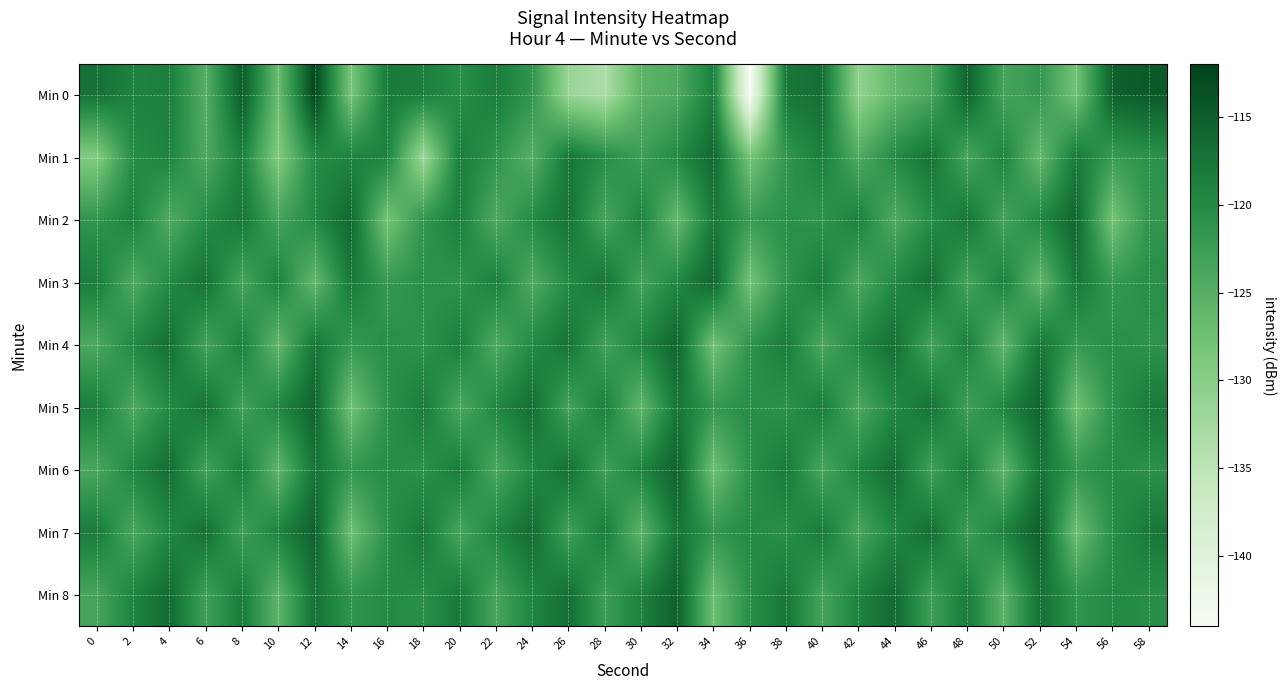

Reading right to left, list all the values displayed in this chart.

Min 0: 58=-114.6	56=-115.3	54=-127.9	52=-121.8	50=-123.4	48=-115.7	46=-123.9	44=-126.4	42=-130.9	40=-116.9	38=-117.8	36=-144.0	34=-118.8	32=-124.4	30=-125.8	28=-133.5	26=-131.5	24=-121.5	22=-118.4	20=-120.6	18=-118.5	16=-118.2	14=-128.5	12=-112.4	10=-127.0	8=-114.7	6=-125.0	4=-118.6	2=-119.0	0=-117.1
Min 1: 58=-120.9	56=-122.3	54=-118.1	52=-126.7	50=-119.2	48=-123.8	46=-117.4	44=-120.1	42=-124.5	40=-118.7	38=-121.6	36=-128.3	34=-116.2	32=-119.9	30=-122.7	28=-120.4	26=-117.8	24=-125.1	22=-121.3	20=-118.5	18=-132.2	16=-119.1	14=-119.2	12=-120.1	10=-129.4	8=-118.8	6=-124.3	4=-119.3	2=-120.3	0=-129.5
Min 2: 58=-121.4	56=-128.1	54=-116.0	52=-119.7	50=-123.4	48=-117.6	46=-120.2	44=-124.5	42=-118.8	40=-121.3	38=-120.8	36=-122.2	34=-118.0	32=-126.6	30=-119.1	28=-123.7	26=-117.3	24=-120.0	22=-124.4	20=-118.6	18=-121.5	16=-128.2	14=-116.1	12=-119.8	10=-123.5	8=-117.7	6=-120.3	4=-124.6	2=-118.9	0=-121.4
Min 3: 58=-120.6	56=-122.0	54=-117.8	52=-126.4	50=-118.9	48=-123.5	46=-117.1	44=-119.8	42=-124.2	40=-118.4	38=-121.3	36=-128.0	34=-115.9	32=-119.6	30=-123.3	28=-117.5	26=-120.1	24=-124.4	22=-118.7	20=-121.2	18=-120.7	16=-122.1	14=-117.9	12=-126.5	10=-119.0	8=-123.6	6=-117.2	4=-119.9	2=-124.3	0=-118.5
Min 4: 58=-121.1	56=-120.5	54=-121.9	52=-117.7	50=-126.3	48=-118.8	46=-123.4	44=-117.0	42=-119.7	40=-124.1	38=-118.3	36=-121.2	34=-127.9	32=-115.8	30=-119.5	28=-123.2	26=-117.4	24=-120.0	22=-124.3	20=-118.6	18=-121.1	16=-120.5	14=-121.9	12=-117.7	10=-126.3	8=-118.8	6=-123.4	4=-117.0	2=-119.7	0=-124.1
Min 5: 58=-118.1	56=-121.0	54=-127.7	52=-115.6	50=-119.3	48=-123.0	46=-117.2	44=-119.8	42=-124.1	40=-118.4	38=-121.0	36=-120.4	34=-121.8	32=-117.6	30=-126.2	28=-118.7	26=-123.3	24=-116.9	22=-119.6	20=-124.0	18=-118.2	16=-121.1	14=-127.8	12=-115.7	10=-119.4	8=-123.1	6=-117.3	4=-119.9	2=-124.2	0=-118.5
Min 6: 58=-120.8	56=-120.2	54=-121.6	52=-117.4	50=-126.0	48=-118.5	46=-123.1	44=-116.7	42=-119.4	40=-123.8	38=-118.0	36=-120.9	34=-127.6	32=-115.5	30=-119.2	28=-122.9	26=-117.1	24=-119.7	22=-124.0	20=-118.3	18=-120.9	16=-120.3	14=-121.7	12=-117.5	10=-126.1	8=-118.6	6=-123.2	4=-116.8	2=-119.5	0=-123.9
Min 7: 58=-117.8	56=-120.7	54=-127.4	52=-115.3	50=-119.0	48=-122.7	46=-116.9	44=-119.5	42=-123.8	40=-118.1	38=-120.7	36=-120.1	34=-121.5	32=-117.3	30=-125.9	28=-118.4	26=-123.0	24=-116.6	22=-119.3	20=-123.7	18=-117.9	16=-120.8	14=-127.5	12=-115.4	10=-119.1	8=-122.8	6=-117.0	4=-119.6	2=-123.9	0=-118.2
Min 8: 58=-120.5	56=-119.9	54=-121.3	52=-117.1	50=-125.7	48=-118.2	46=-122.8	44=-116.4	42=-119.1	40=-123.5	38=-117.7	36=-120.6	34=-127.3	32=-115.2	30=-118.9	28=-122.6	26=-116.8	24=-119.4	22=-123.7	20=-118.0	18=-120.6	16=-120.0	14=-121.4	12=-117.2	10=-125.8	8=-118.3	6=-122.9	4=-116.5	2=-119.2	0=-123.6